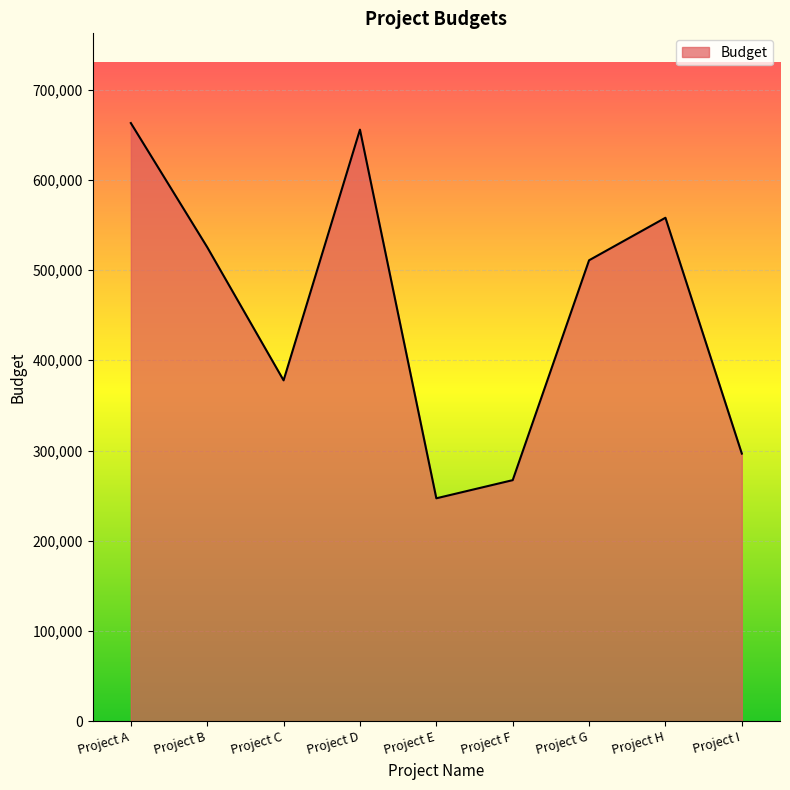

True or false: the data shows 510807 at Project G.

True